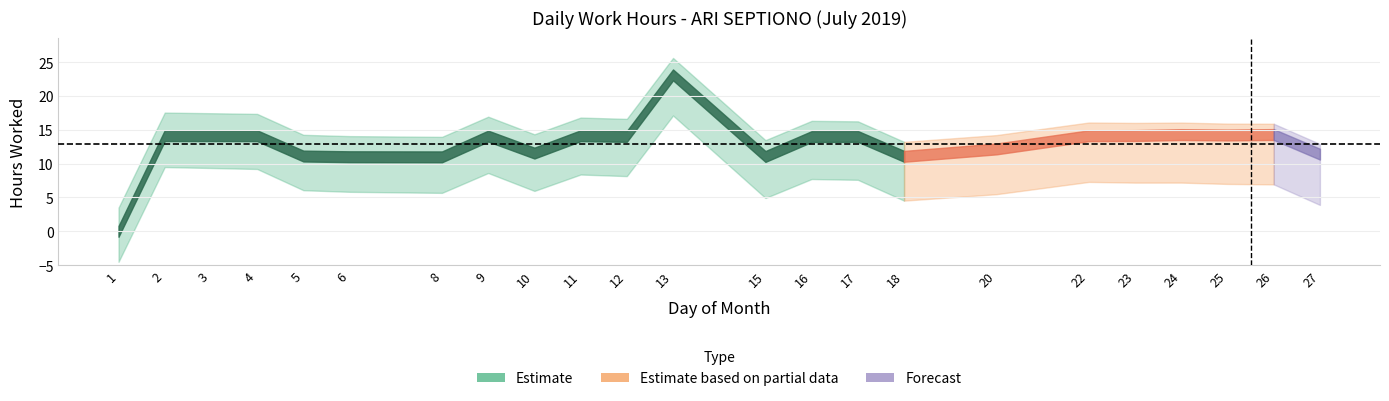

How many data points are above 14?

13